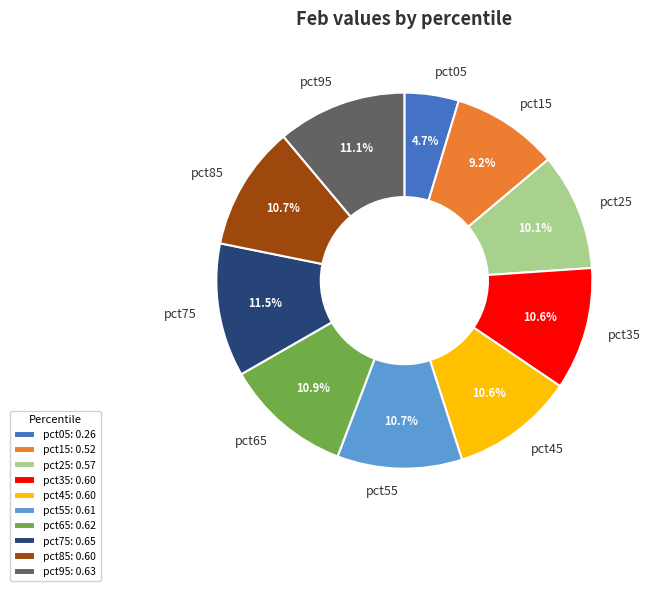

The pct75 slice represents 5% of the pie. True or false?

False